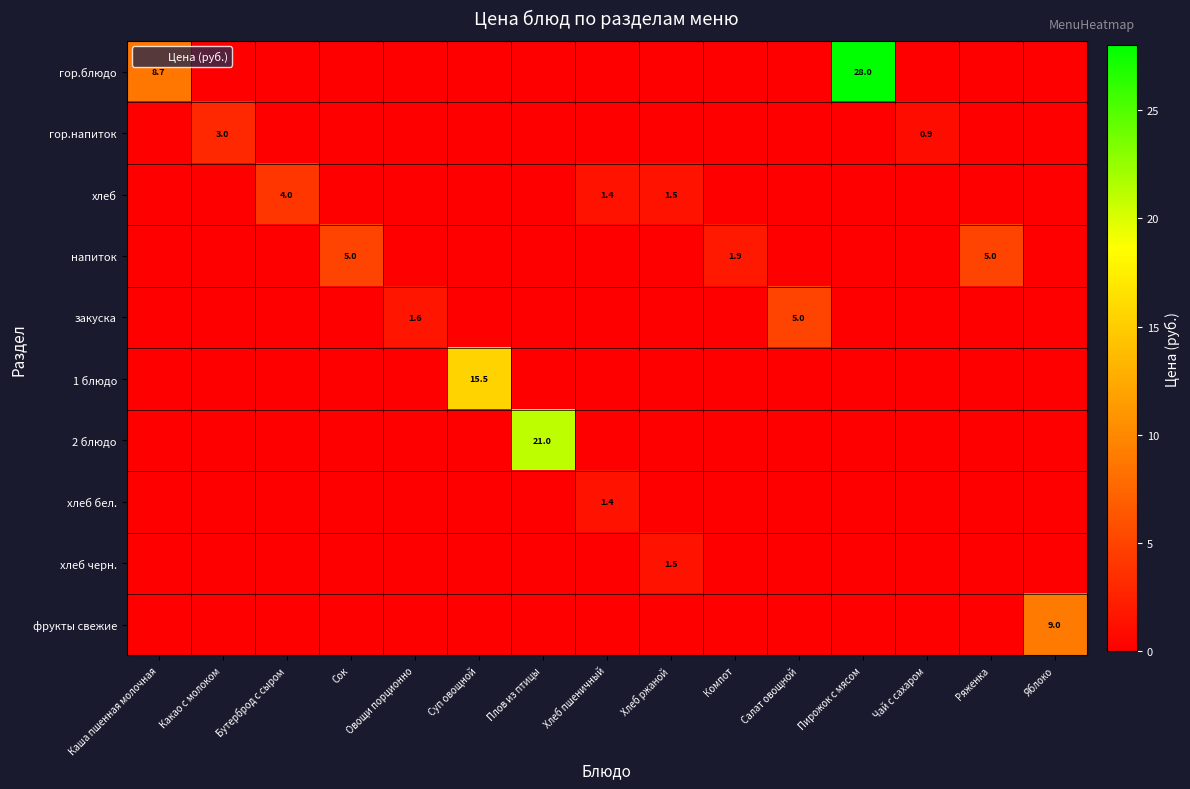

The гор.блюдо series shows 0.0 at Овощи порционно. True or false?

True